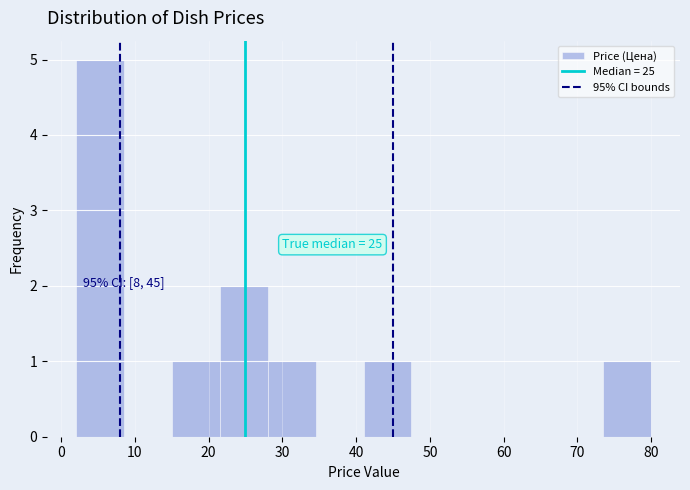

Over which range of the x-axis is the bar tallest?

2.0 to 8.5